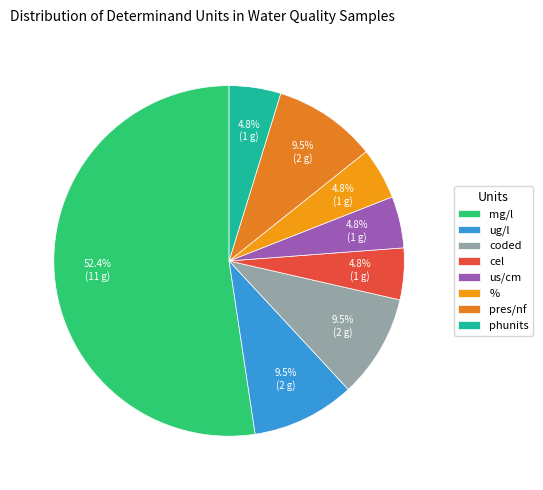

Is it true that pres/nf is 10% of the pie?

True